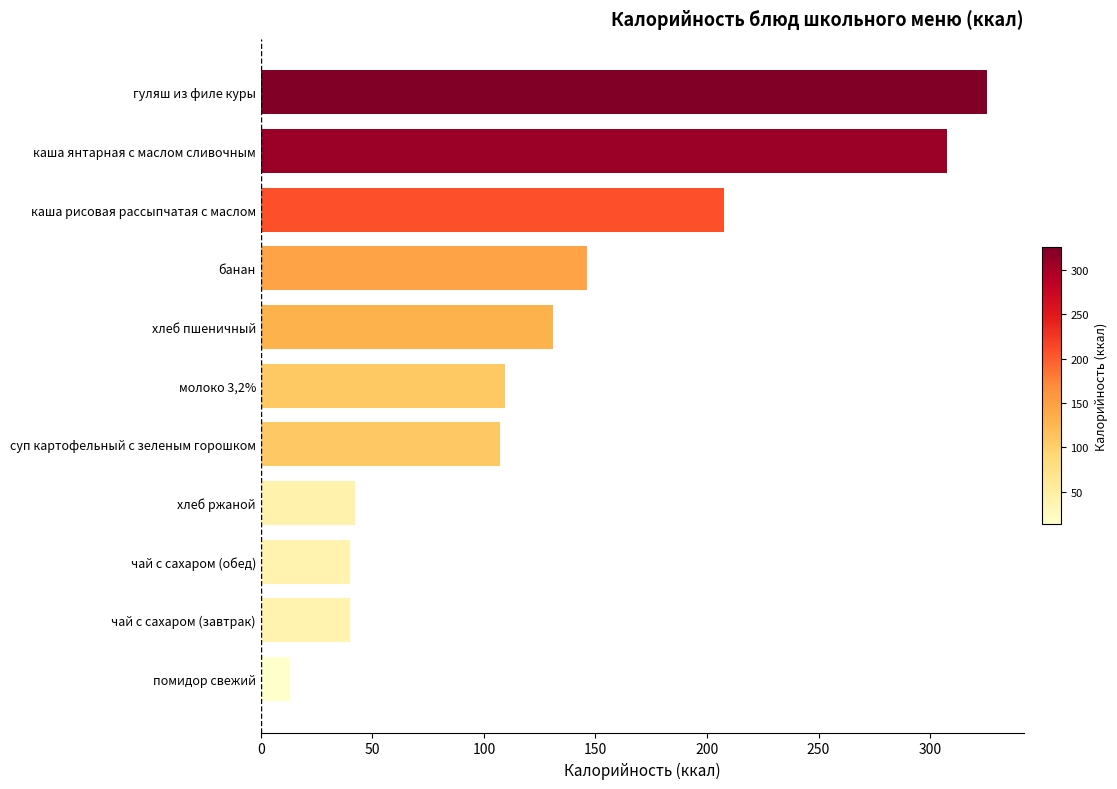

Reading bottom to top, what are all the values shown in this chart?

13.2	39.8	39.8	42.0	107.2	109.6	131.0	146.0	207.8	307.4	325.7